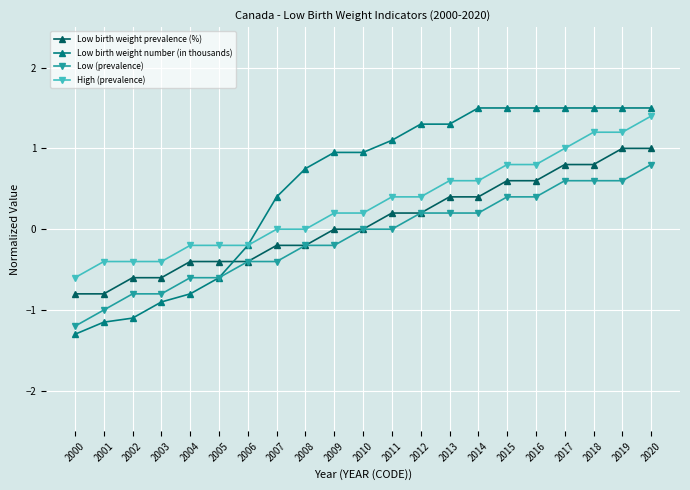

The value of Low birth weight number (in thousands) at 2010 is 1.4. True or false?

False